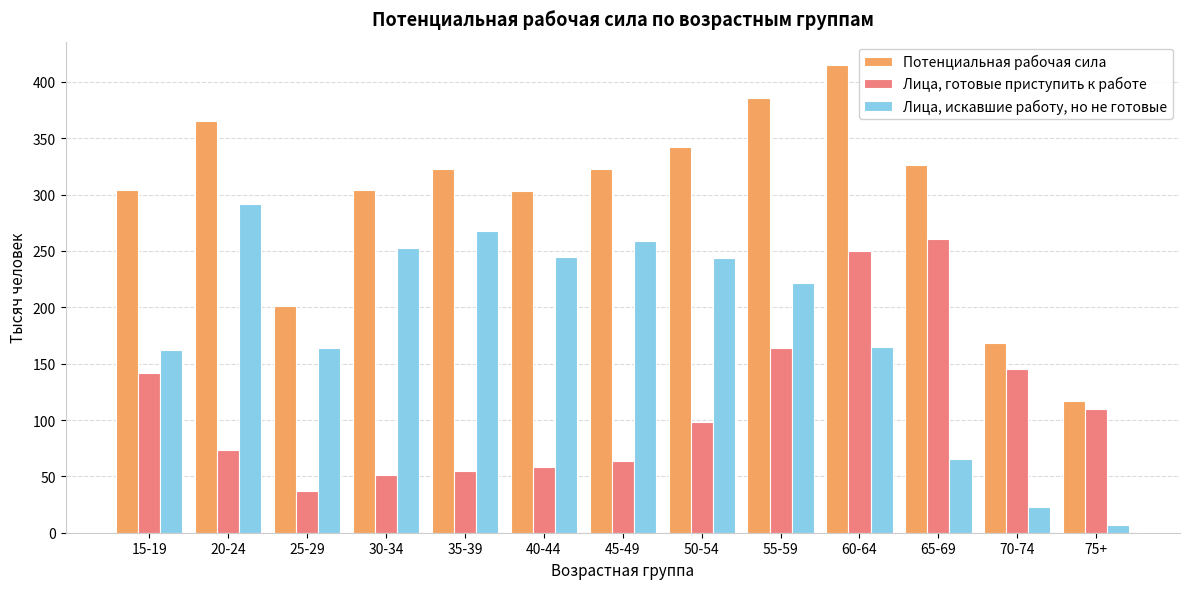

Between 45-49 and 75+, which series saw the biggest shift?

Лица, искавшие работу, но не готовые